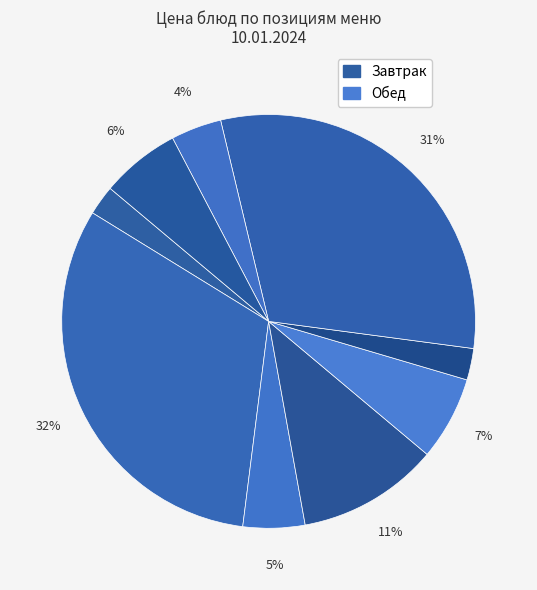

Count the number of slices in the pie.

9